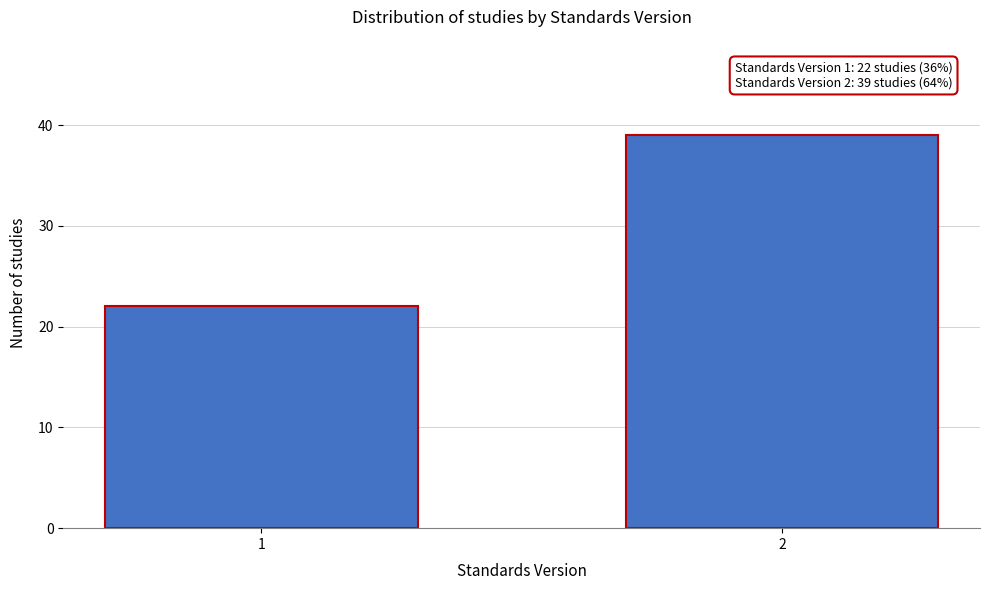

Reading right to left, extract all data points from this chart.

2=39	1=22